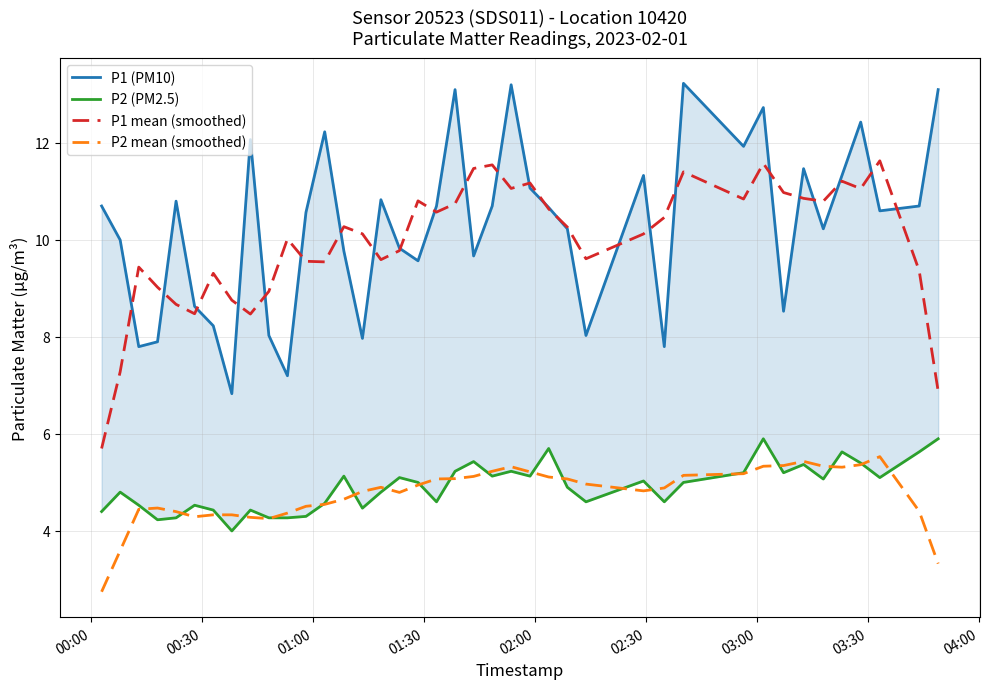

How many lines are shown in the chart?

4